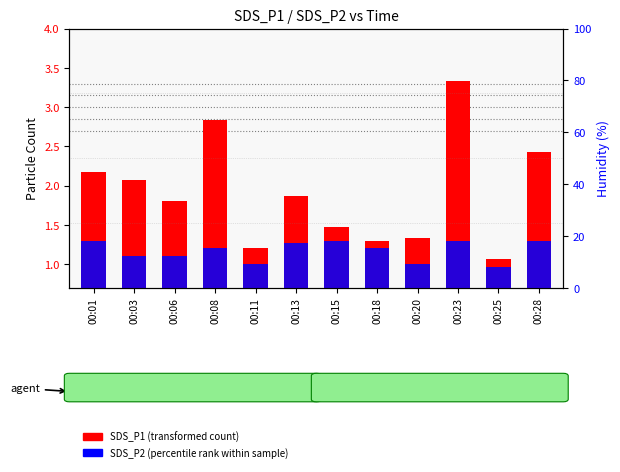

What is the difference between the SDS_P2 (percentile rank within sample) values at 00:15 and 00:08?

0.1